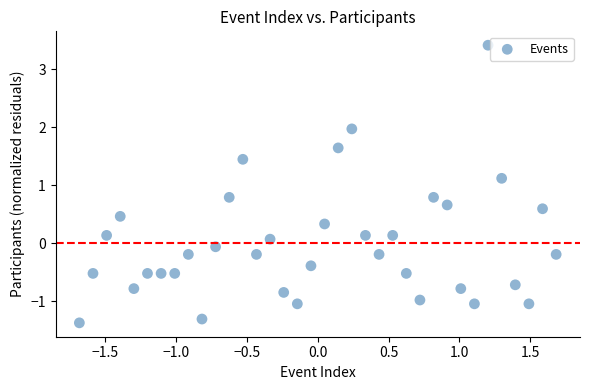

What is the range of X values (max minus min)?

3.4